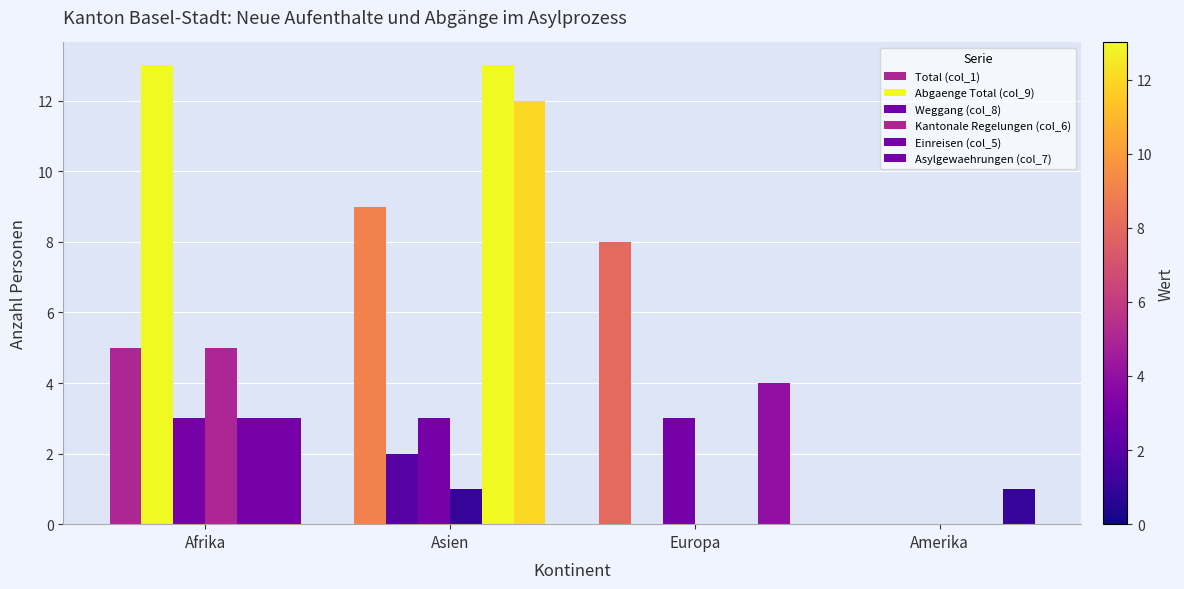

Count the number of data series in this chart.

6